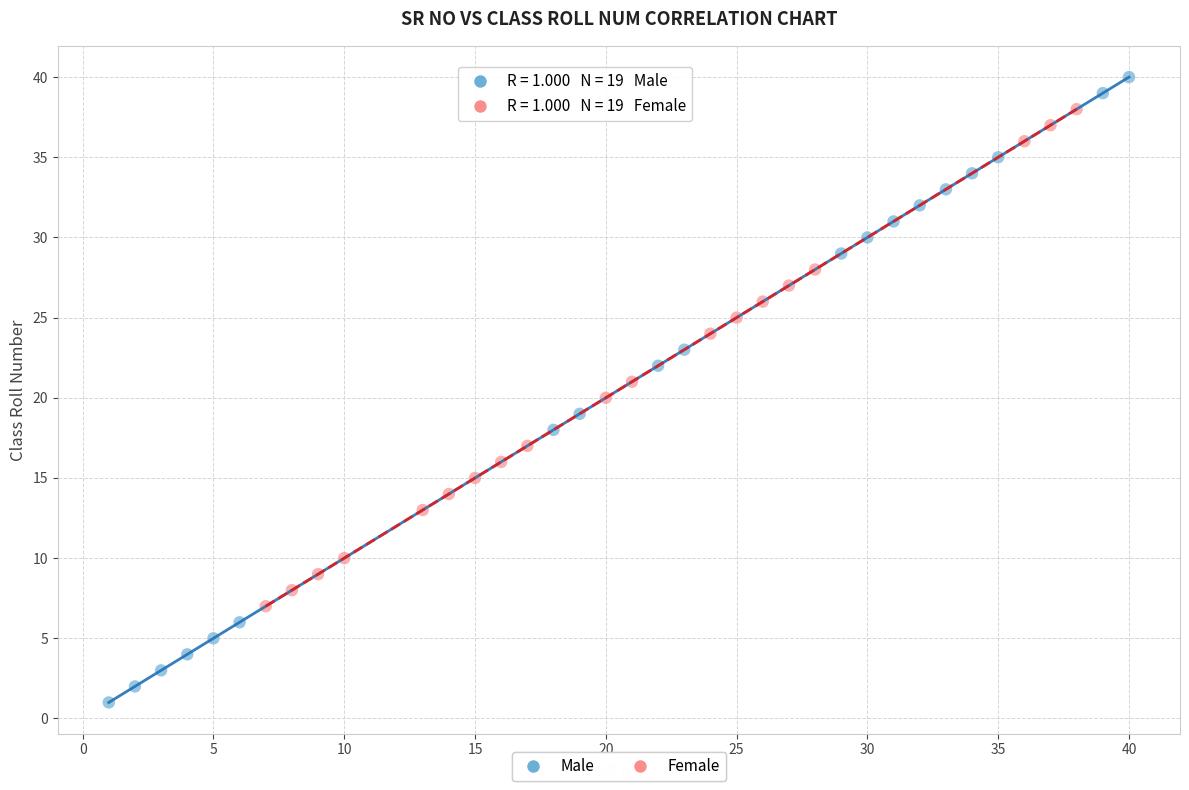

Which series has the widest spread of Y values?

Male